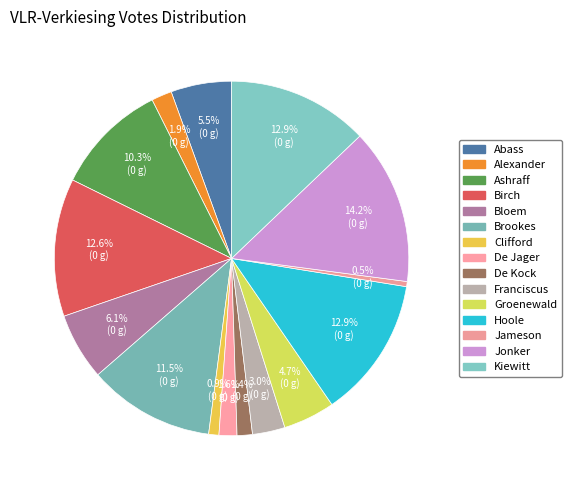

How many segments does this pie chart have?

15